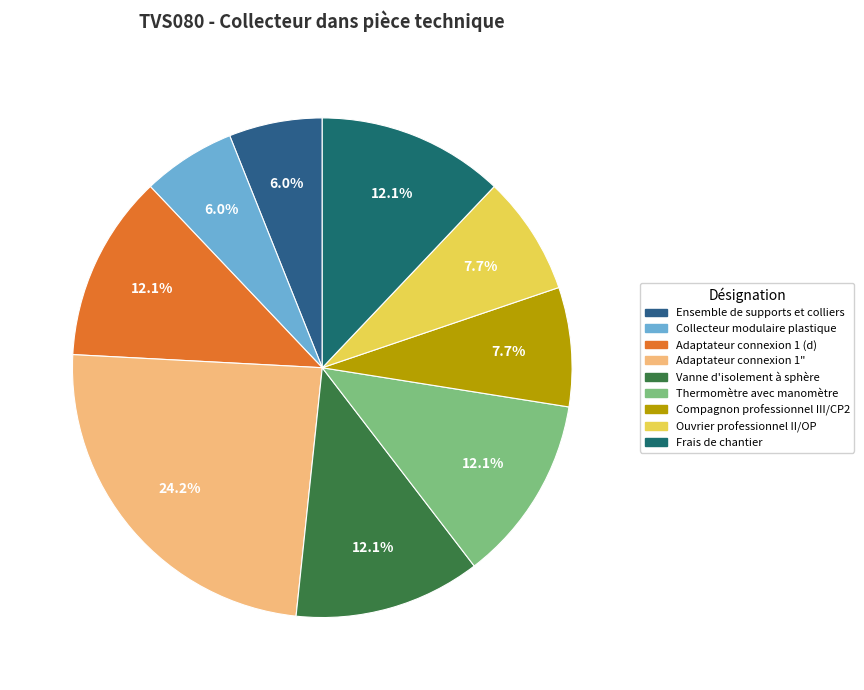

Is there any slice that represents more than half of the pie?

No